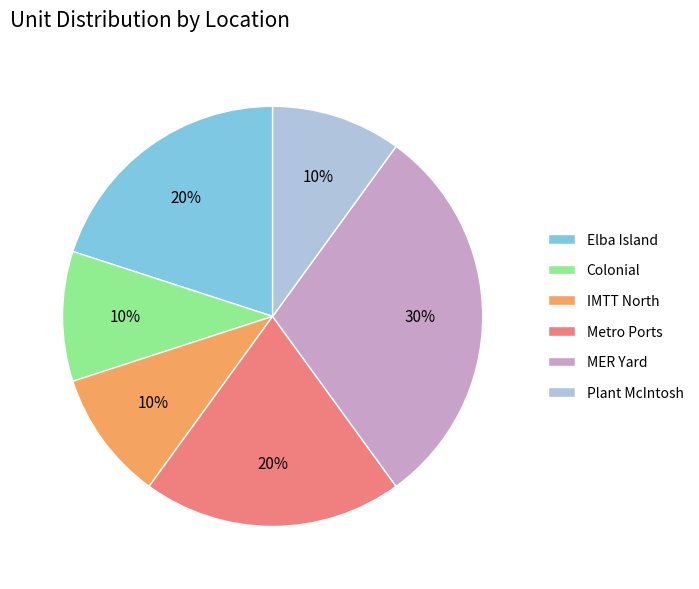

To the nearest percent, what is the difference between the largest and smallest slice percentages?

20%